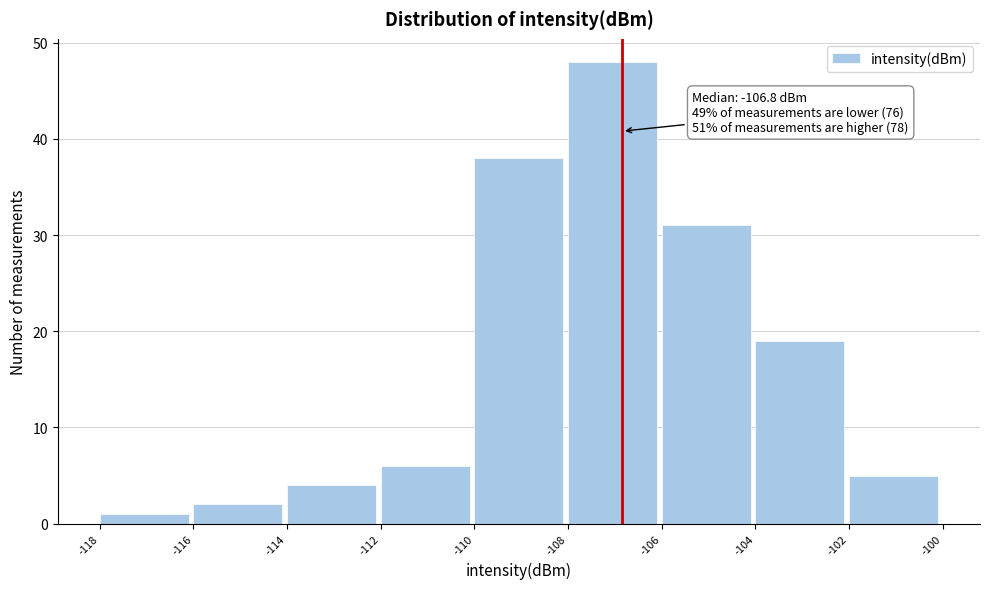

Which range on the x-axis has the tallest bar?

-108 to -106